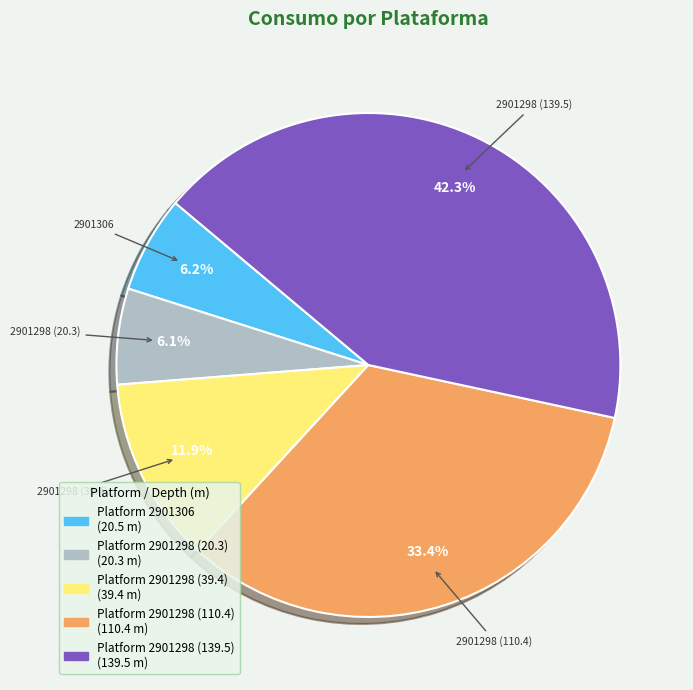

How many slices are in this pie chart?

5